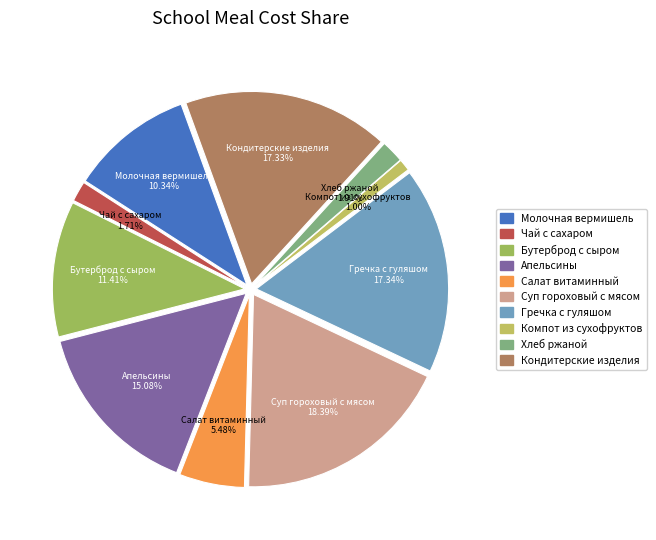

To the nearest percent, what portion does Бутерброд с сыром represent?

11%